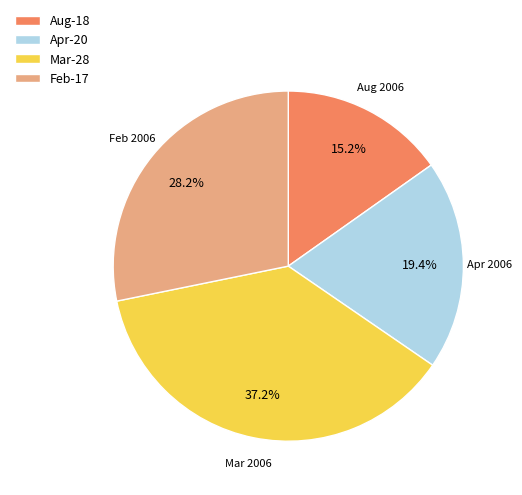

Is there any slice that represents more than half of the pie?

No